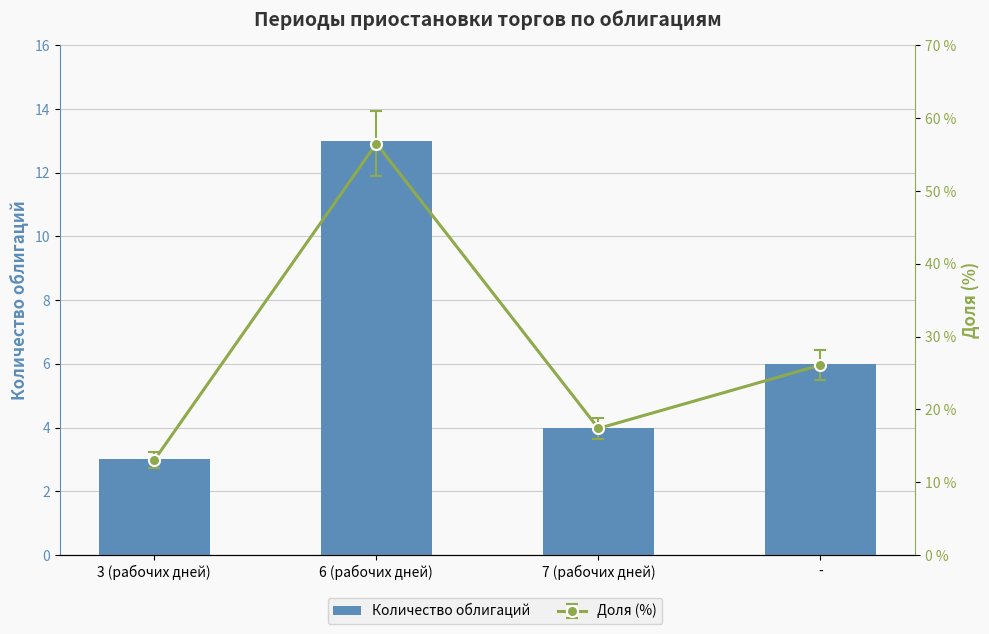

Which has a higher value, 3 (рабочих дней) or 7 (рабочих дней)?

7 (рабочих дней)